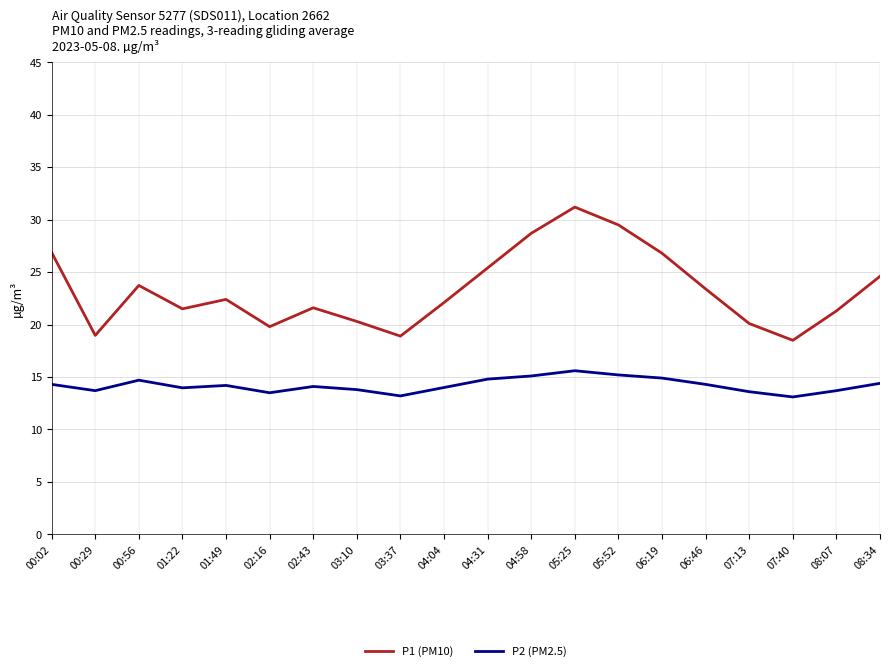

What is the difference between the second highest and minimum values in the P1 (PM10) series?

11.0